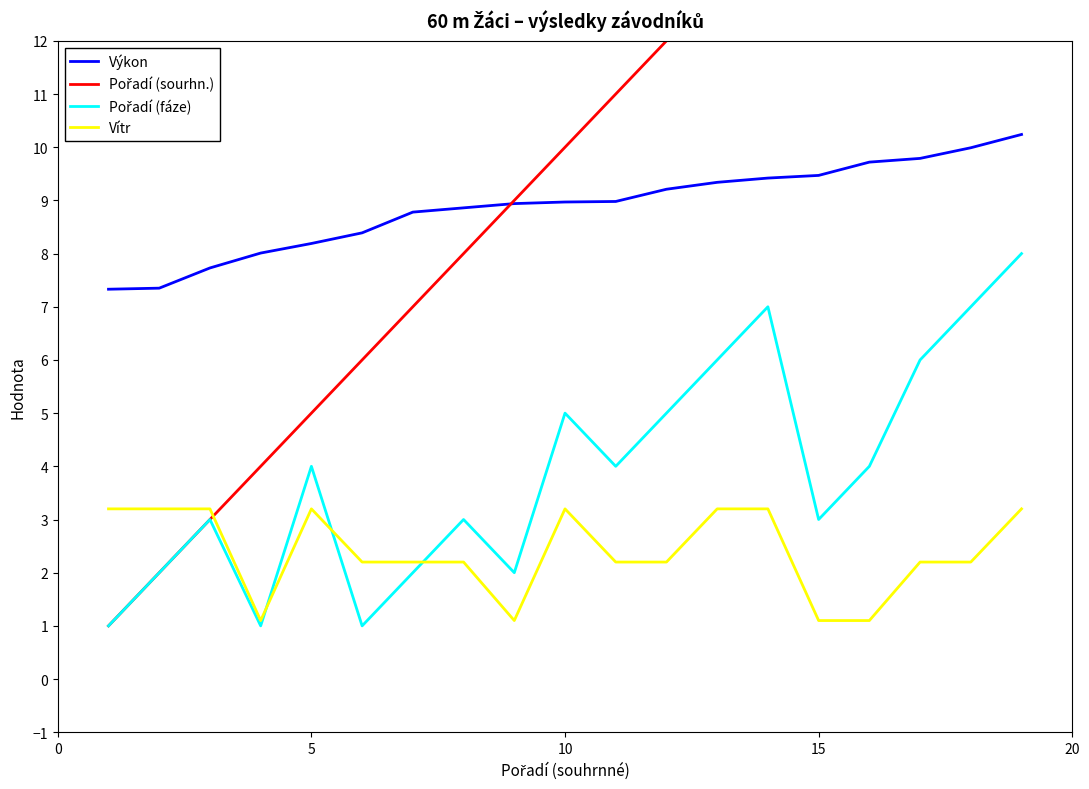

What is the maximum value for Výkon?

10.2